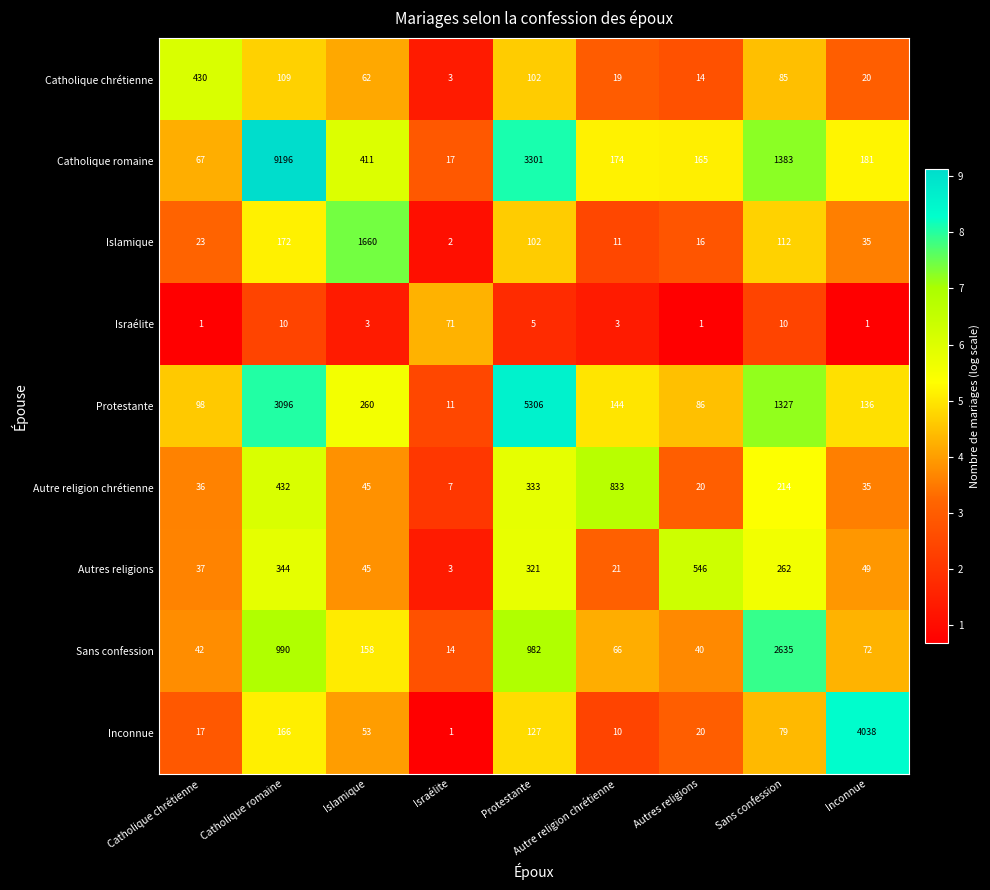

Read the Protestante value at Israélite.

11